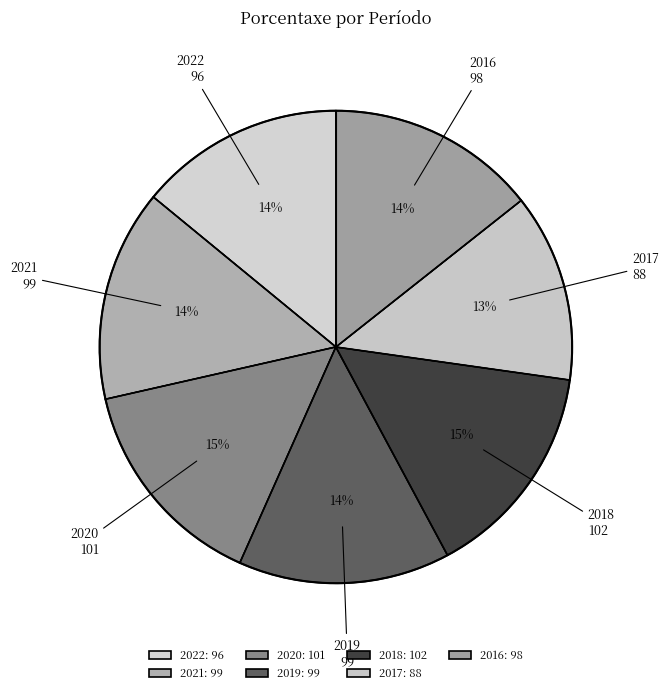

Is there a majority slice in this chart?

No